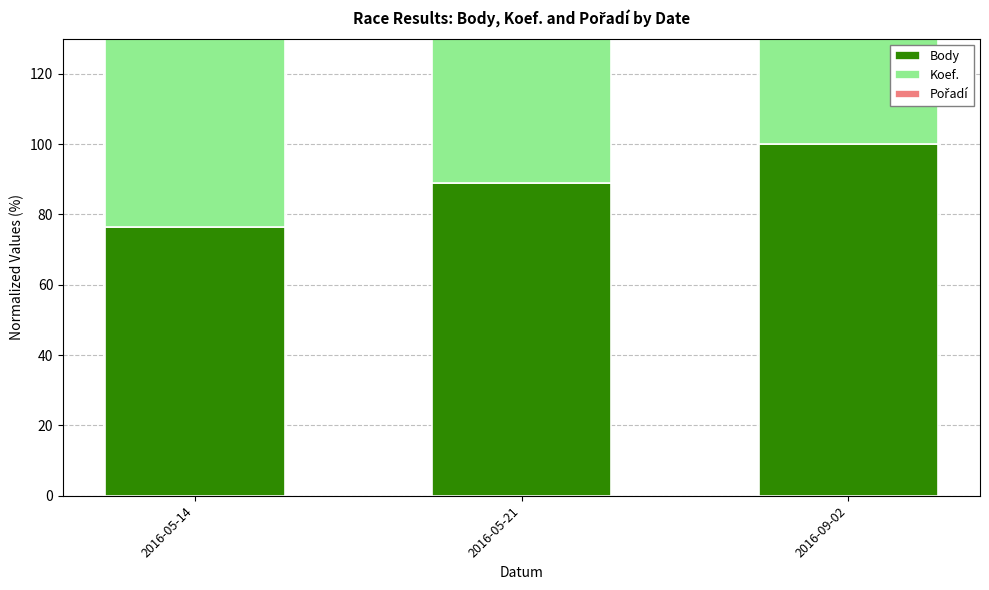

Which series has the widest spread of values?

Pořadí